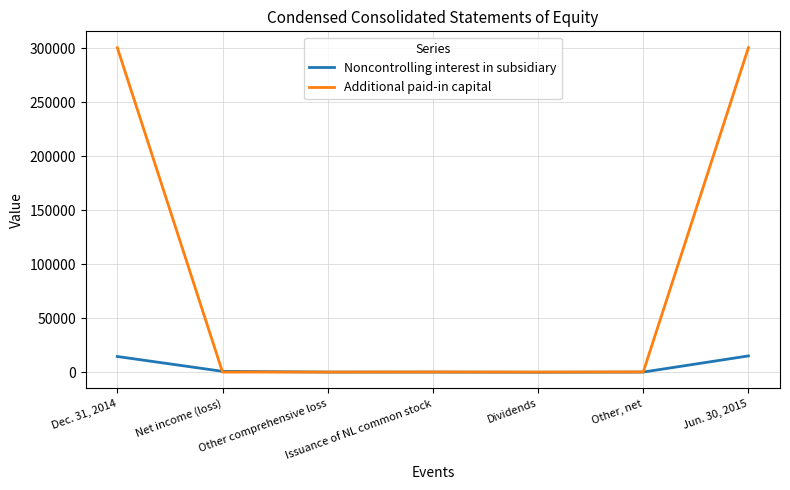

What is the spread (max minus min) of values at Issuance of NL common stock?

65